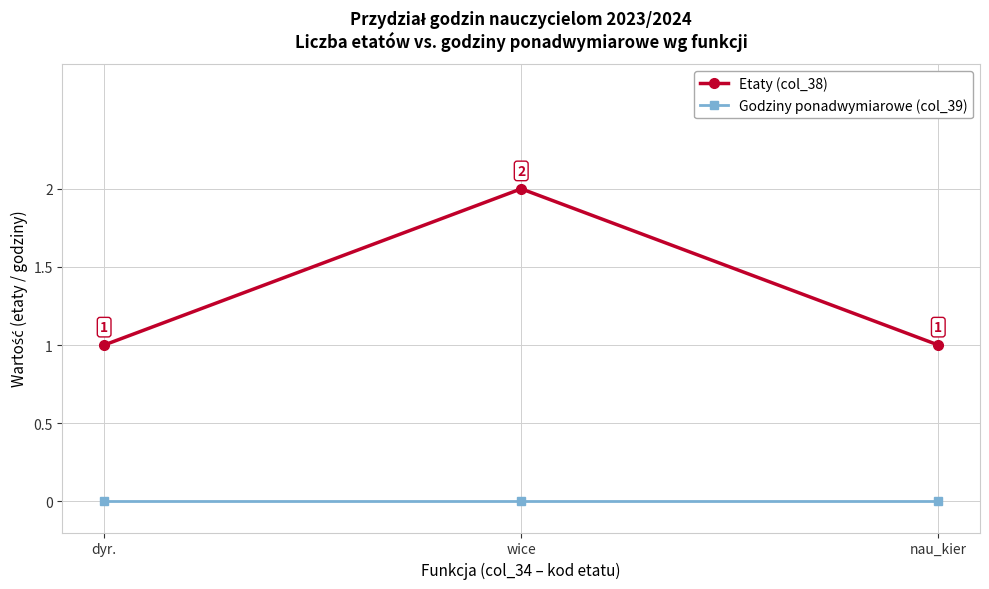

What is the label of the 2nd point from the right?

wice